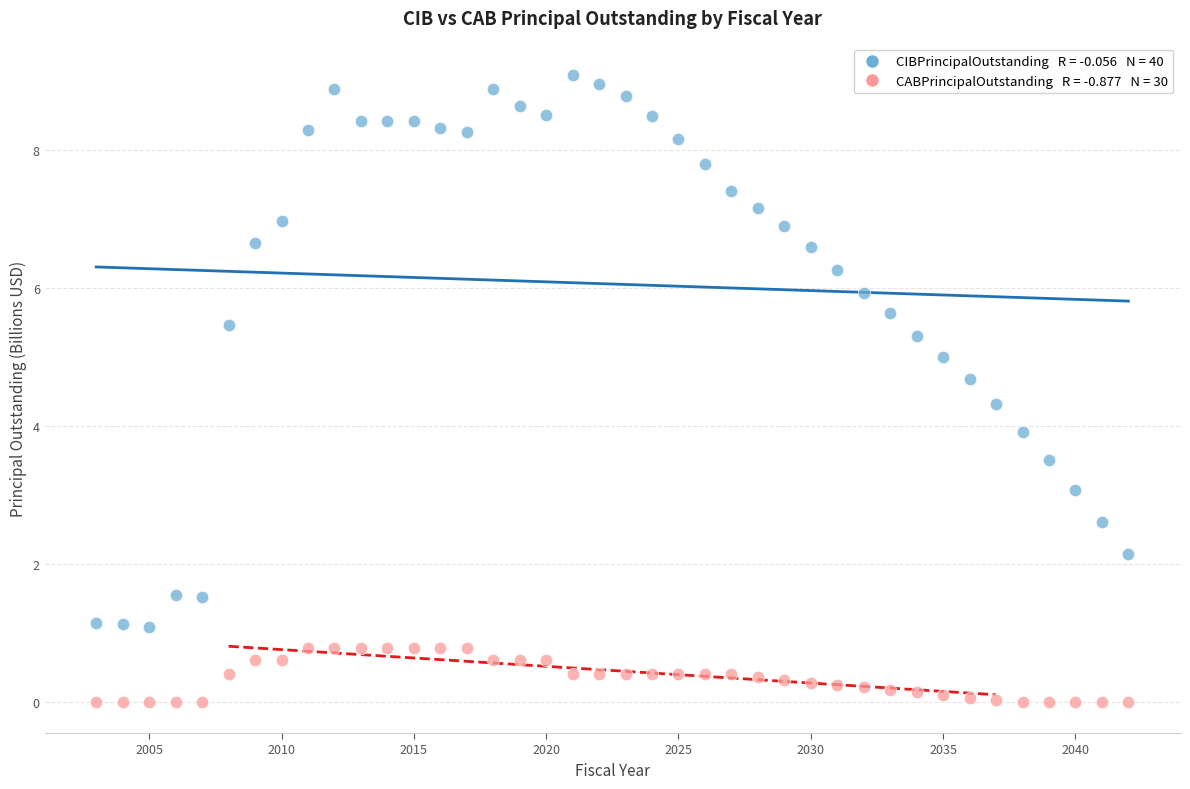

Across all data points, what is the range of Y values (max minus min)?

9.1